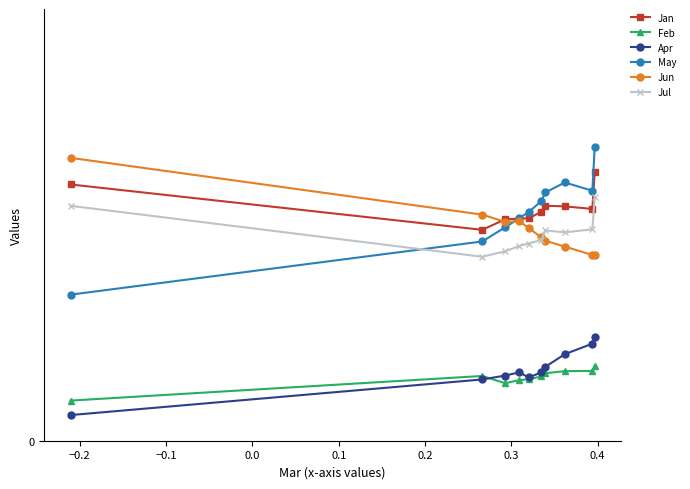

What is the label of the 4th point from the right?

0.3